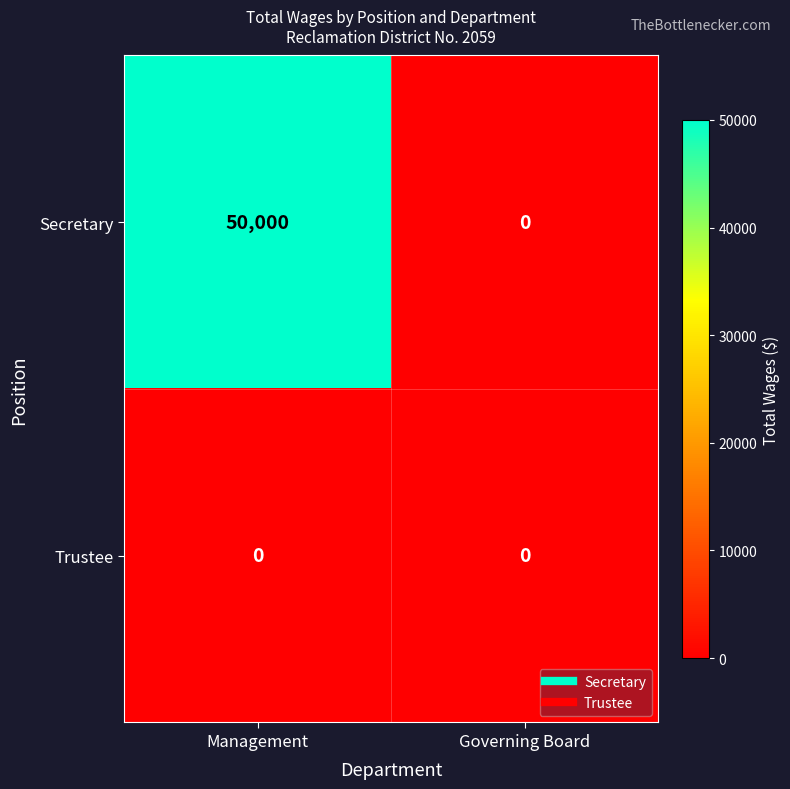

Rank the series by their maximum value, from highest to lowest.

Secretary, Trustee